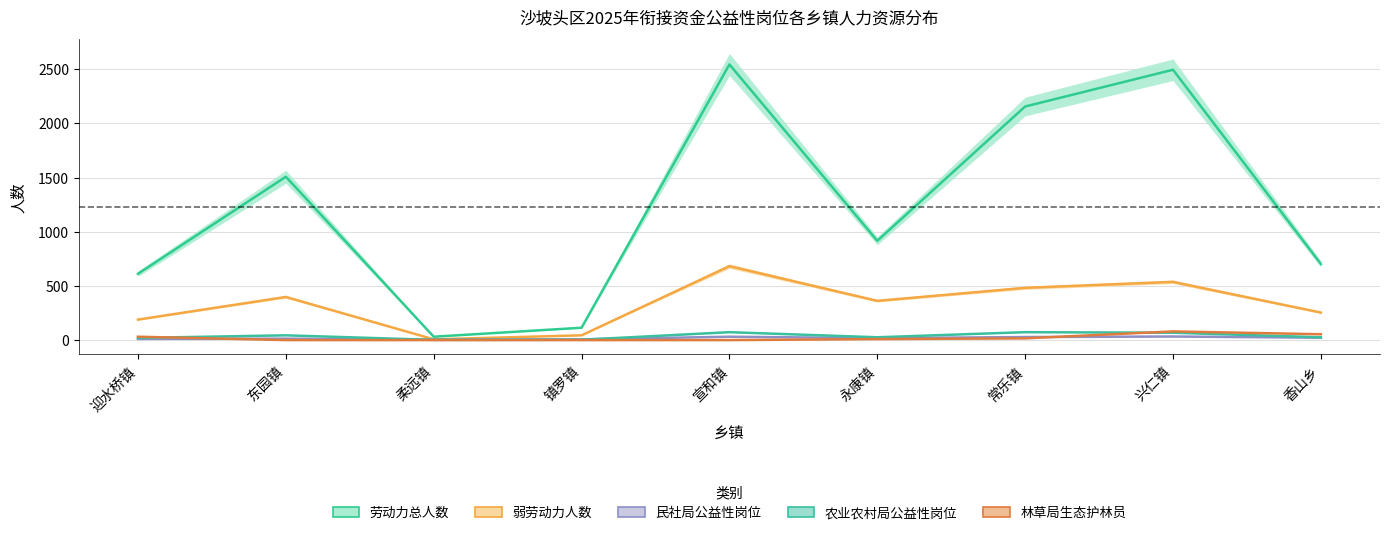

Is it true that 劳动力总人数 equals 1720 at 宣和镇?

False